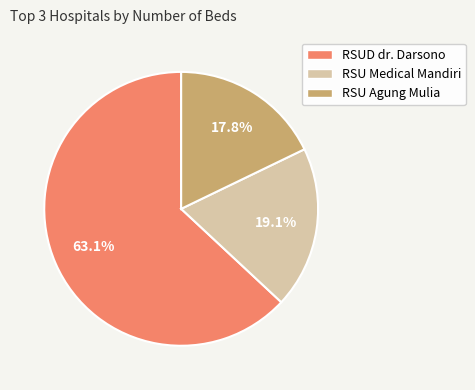

To the nearest percent, what percentage of the pie is RSU Agung Mulia?

18%